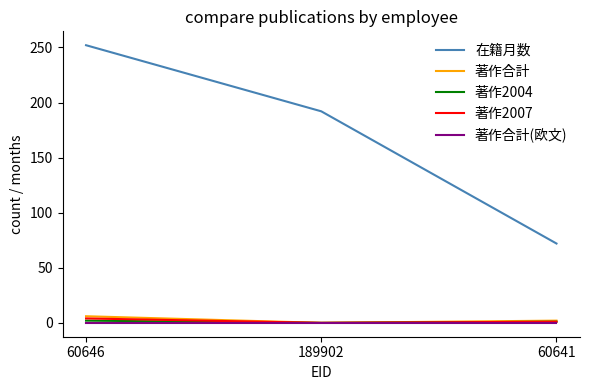

What position from the left is 60646?

1